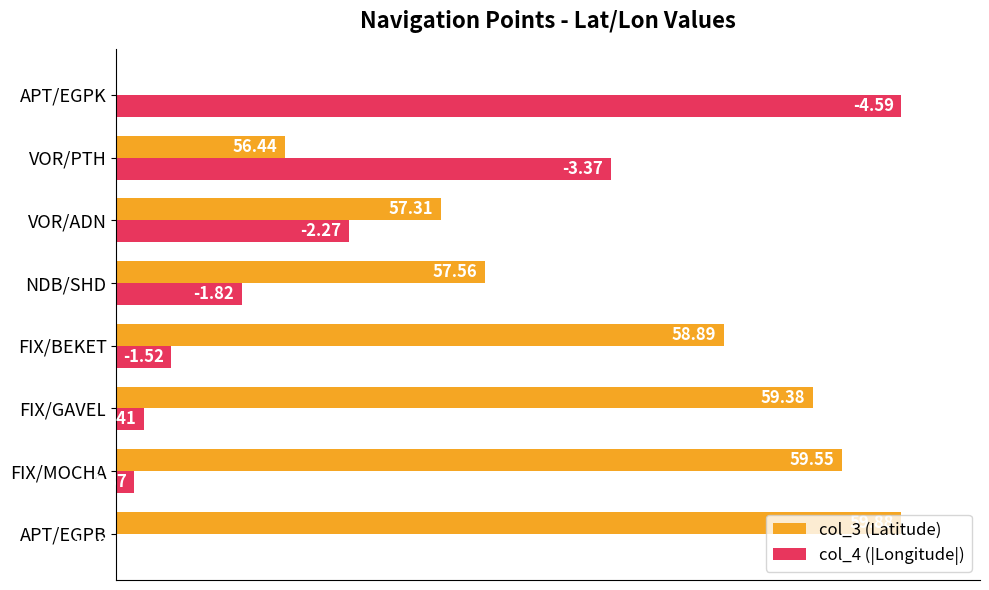

What are all the series names shown in the legend?

col_3 (Latitude), col_4 (|Longitude|)